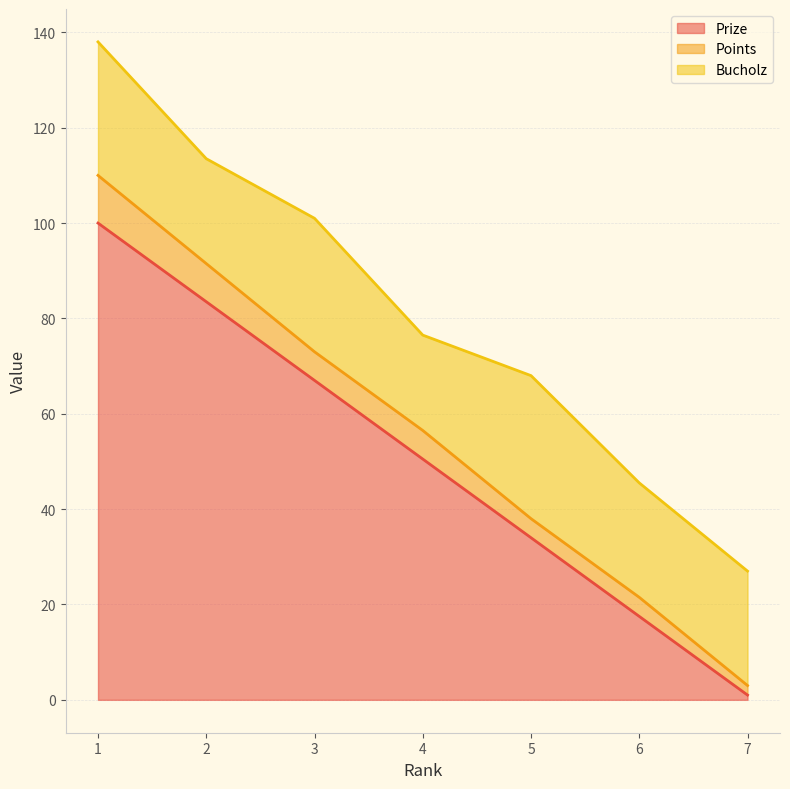

What is the spread (max minus min) of values at 3?

61.0